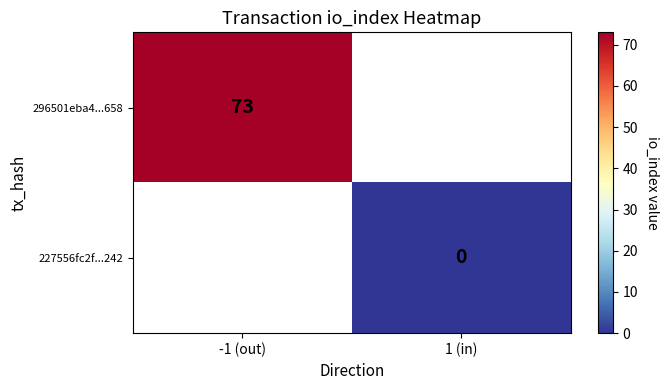

Is the value of 227556fc2f...242 at 1 (in) greater than the value of 296501eba4...658 at -1 (out)?

No